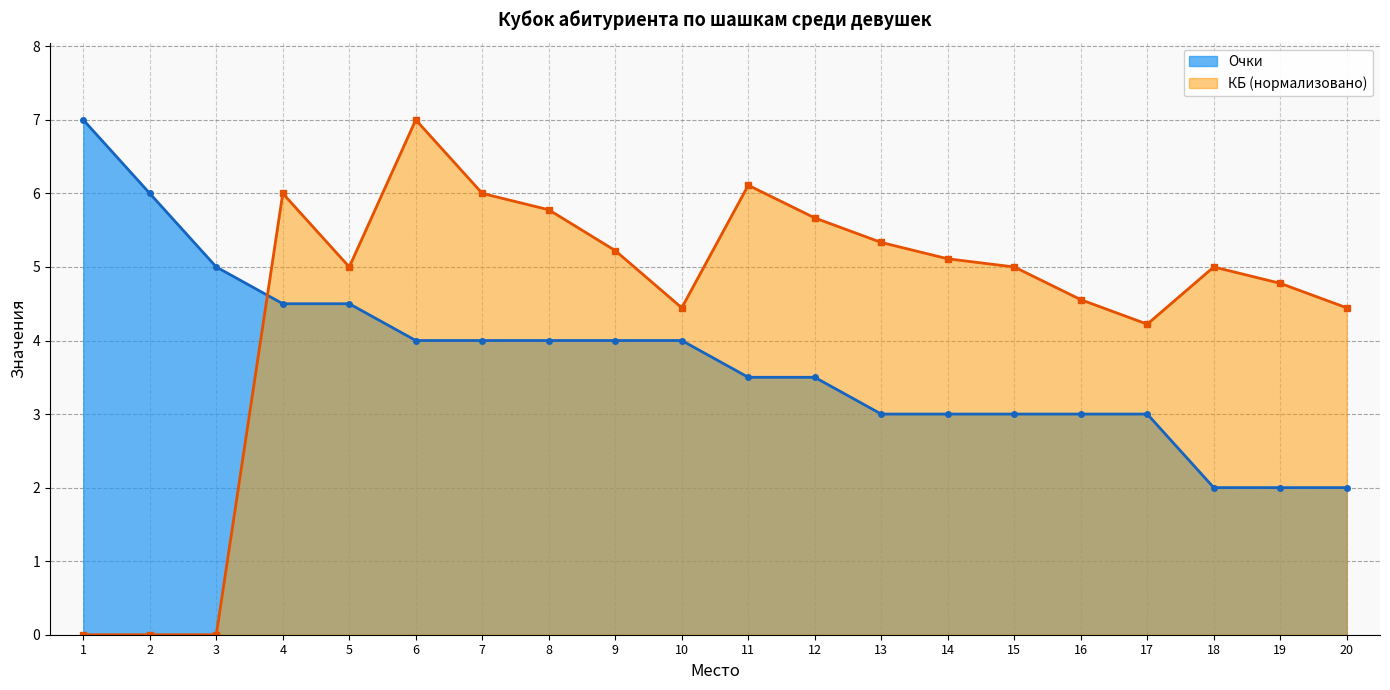

What are all the series names shown in the legend?

Очки, КБ (нормализовано)